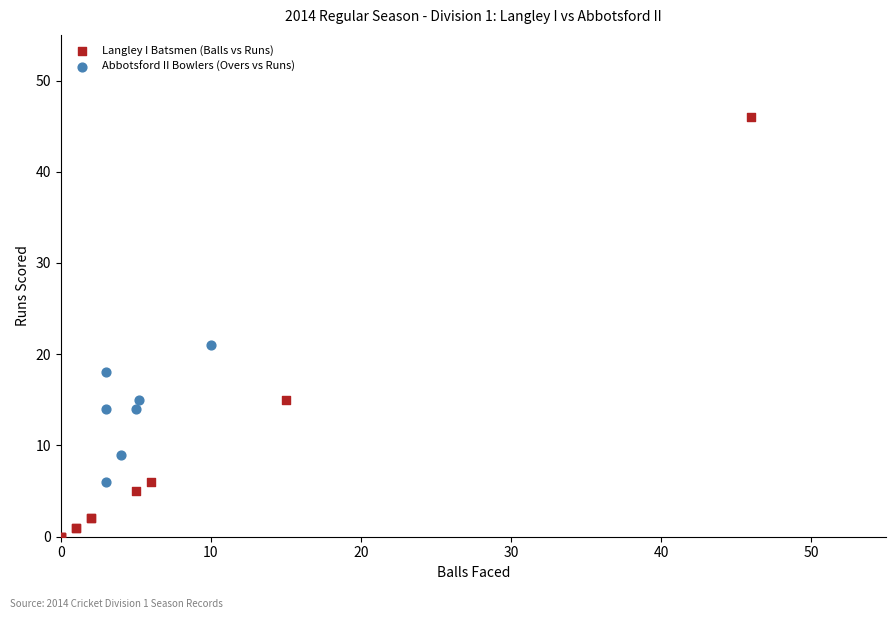

Which series reaches the maximum Y coordinate?

Langley I Batsmen (Balls vs Runs)